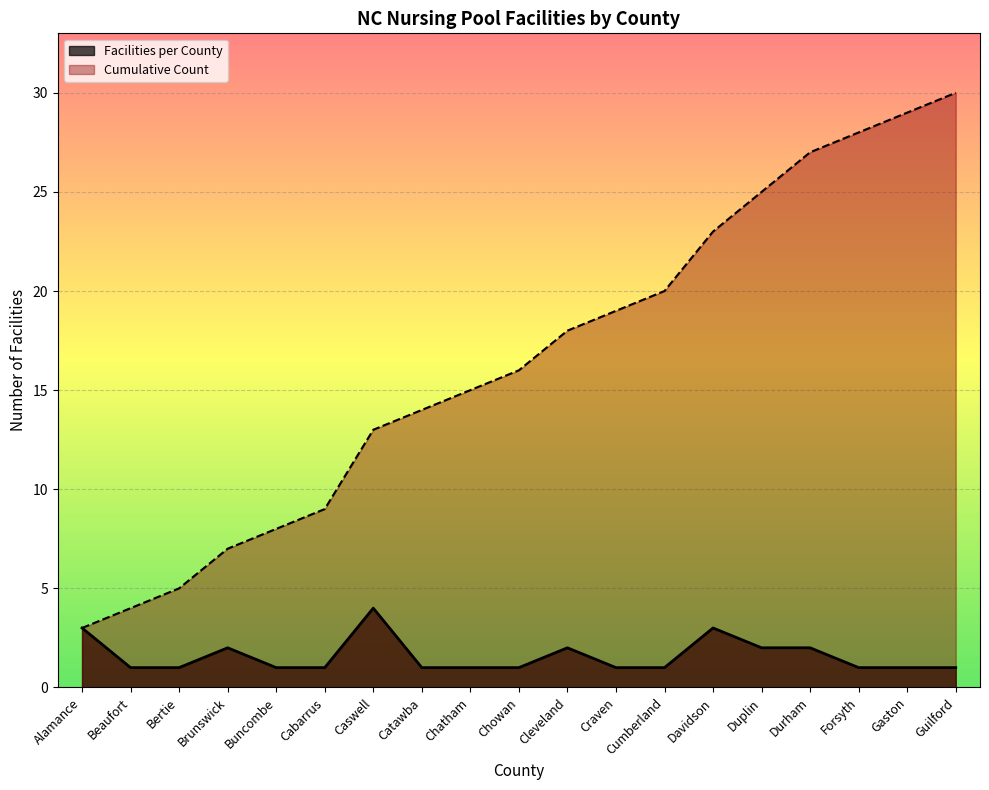

Rank the series by their maximum value, from highest to lowest.

Cumulative Count, Facilities per County